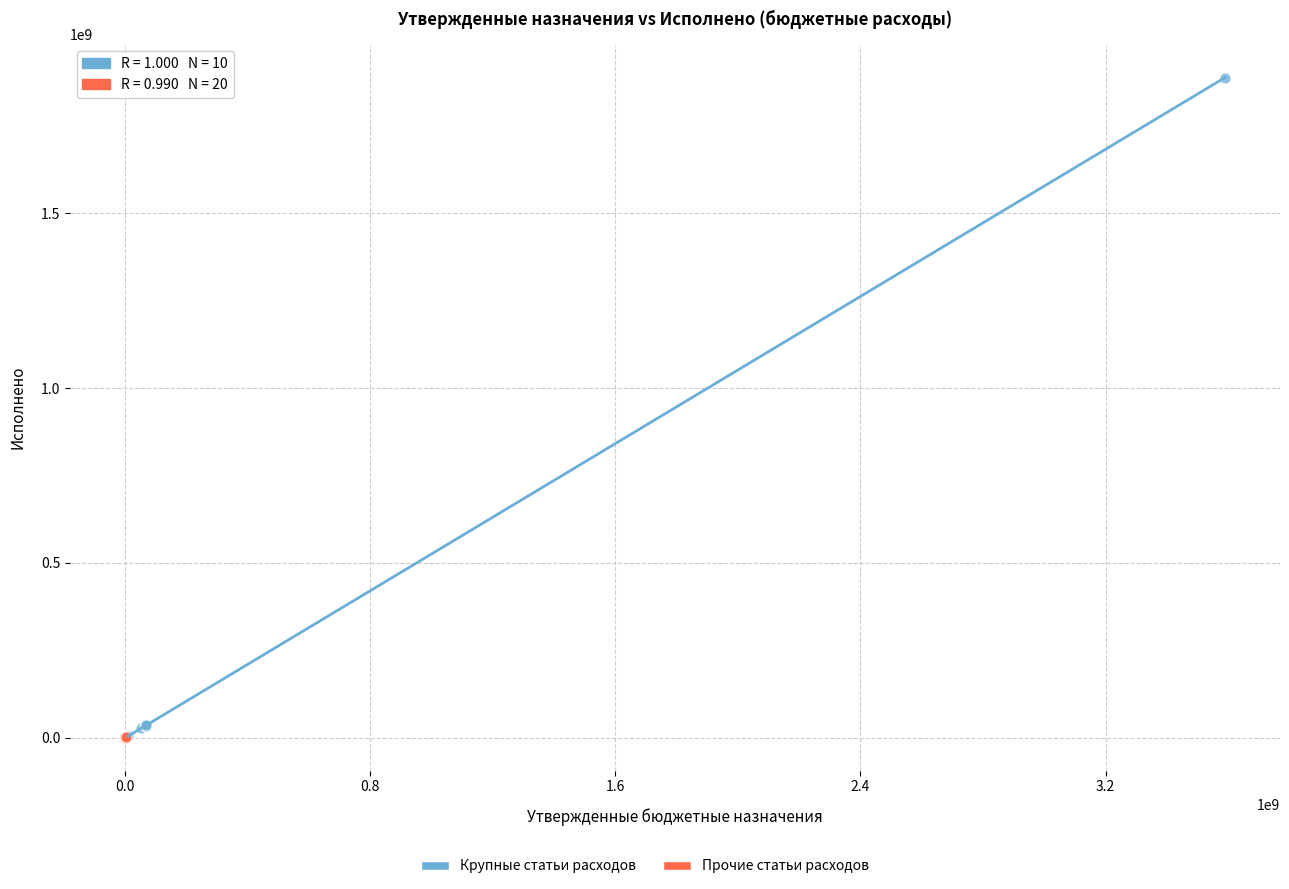

Which series reaches the maximum Y coordinate?

Крупные статьи расходов